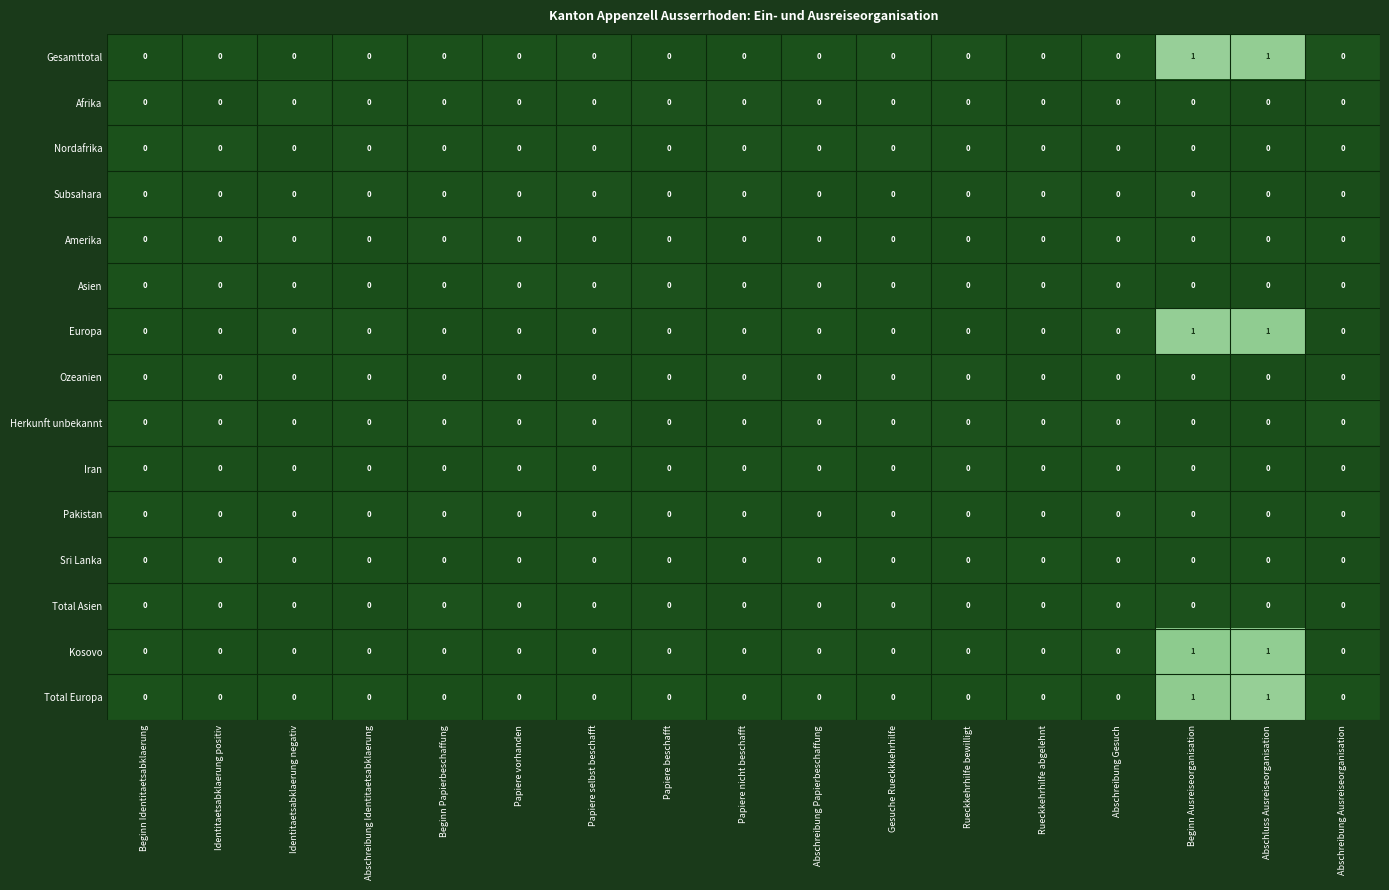

How many data points does each series have?

17